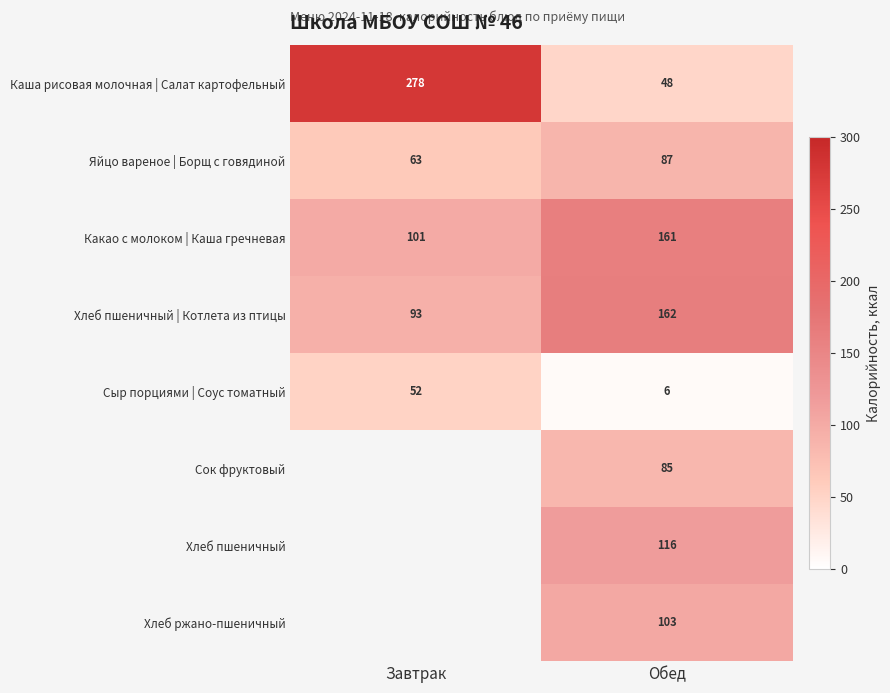

Where is Хлеб пшеничный | Котлета из птицы nearest to the value 127?

Завтрак